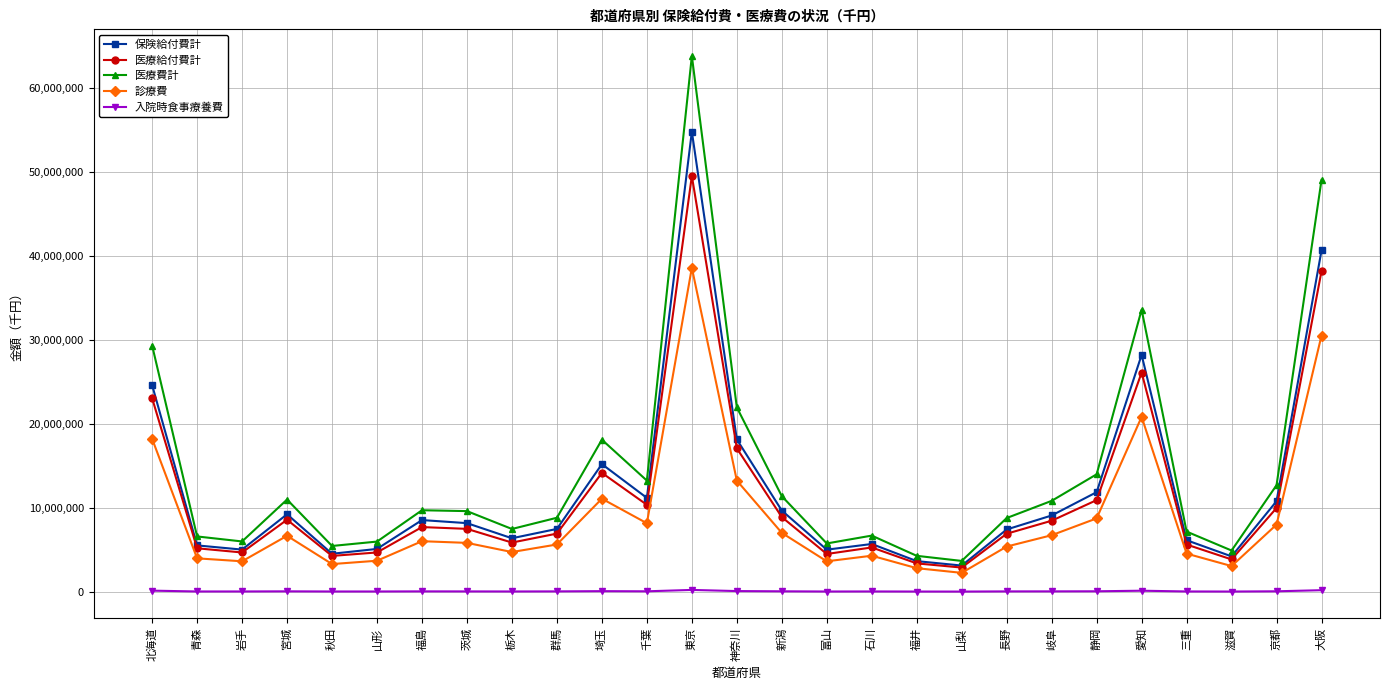

How many data points in 入院時食事療養費 are less than 38946?

13